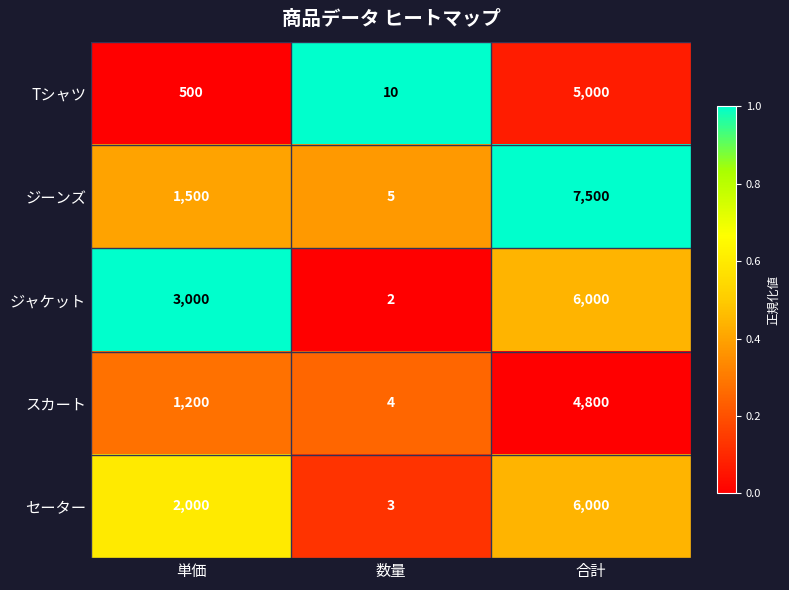

Count the セーター values in the range 3 to 6000.

3